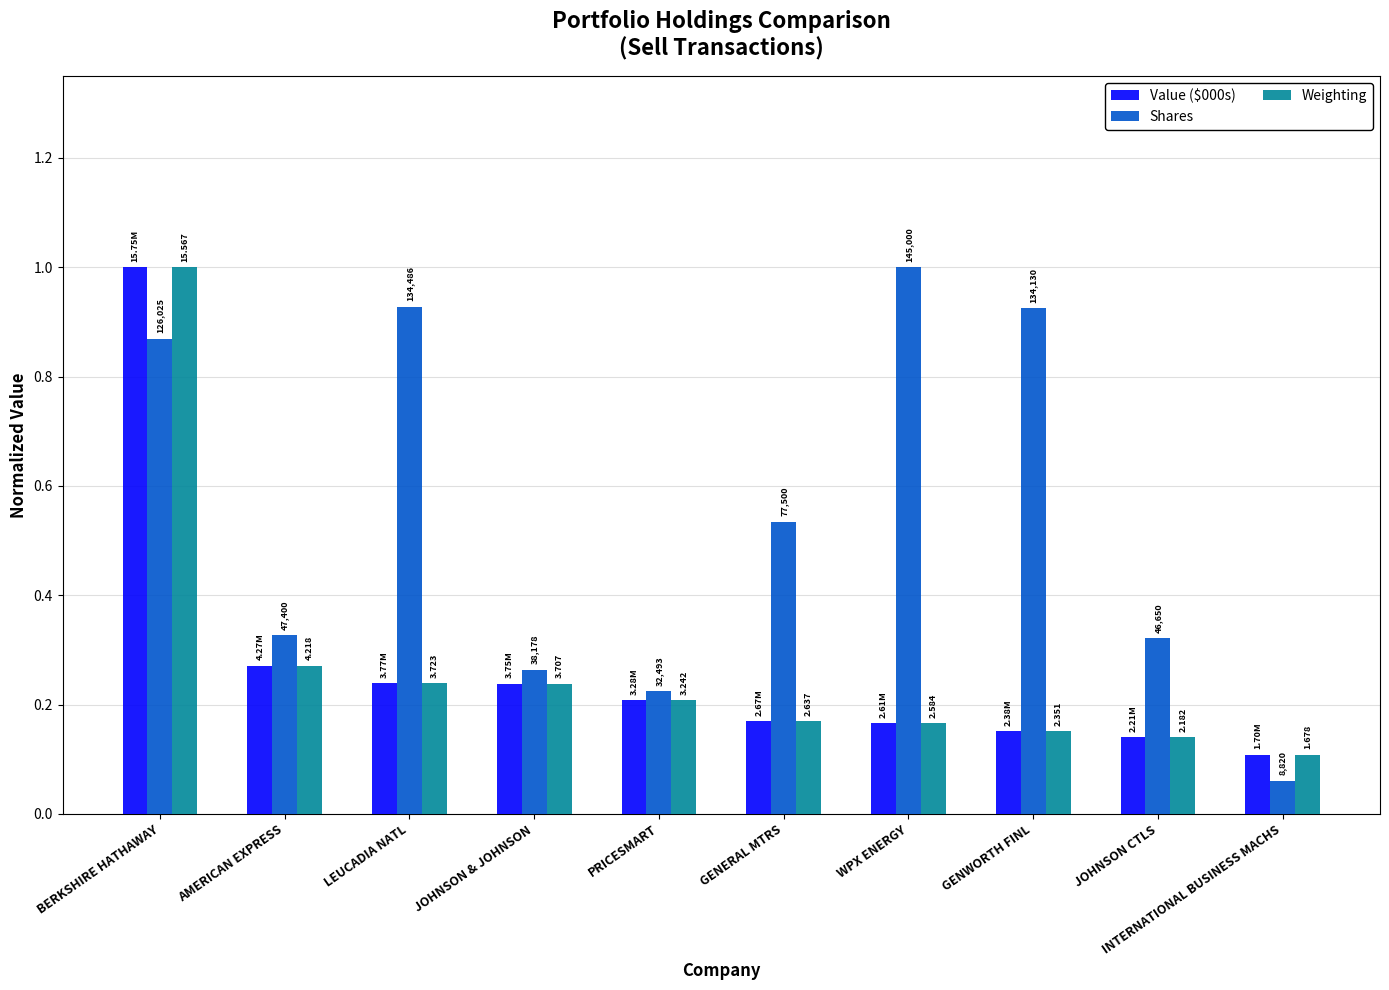

Reading left to right, transcribe all the data shown in this chart.

Value ($000s): 1.0	0.3	0.2	0.2	0.2	0.2	0.2	0.2	0.1	0.1
Shares: 0.9	0.3	0.9	0.3	0.2	0.5	1.0	0.9	0.3	0.1
Weighting: 1.0	0.3	0.2	0.2	0.2	0.2	0.2	0.2	0.1	0.1